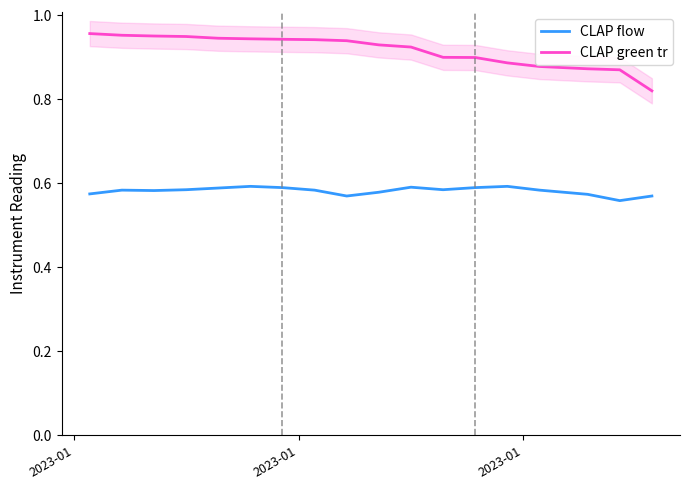

True or false: CLAP flow and CLAP green tr intersect in this chart.

False